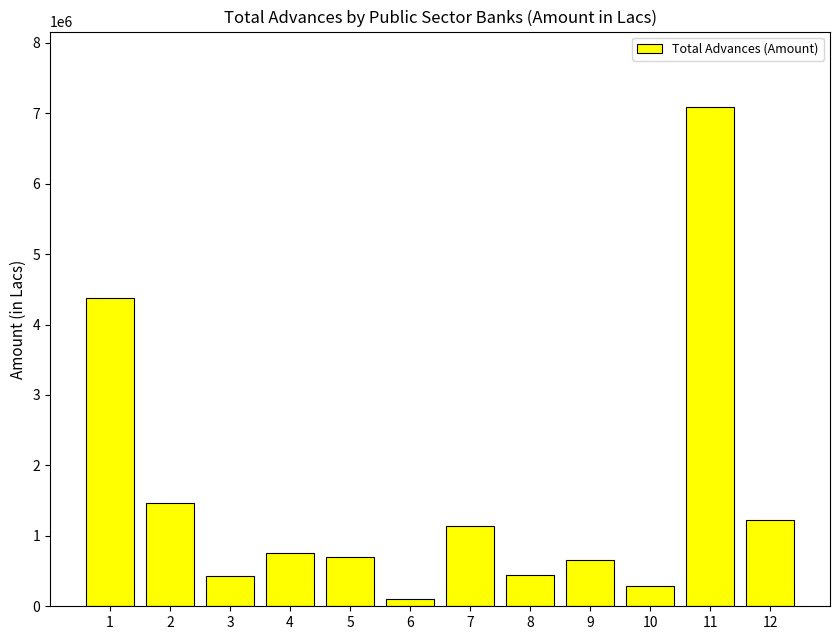

What is the change in value from 7 to 9?

-483628.2